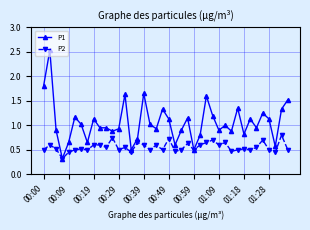

Rank the series by their average value, from lowest to highest.

P2, P1